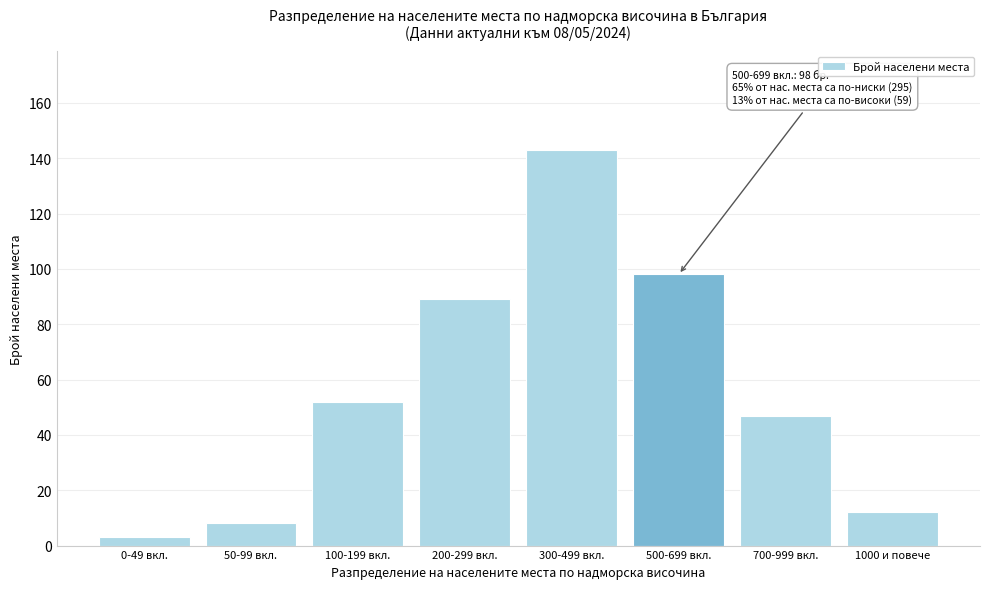

Reading left to right, transcribe all the data shown in this chart.

3	8	52	89	143	98	47	12